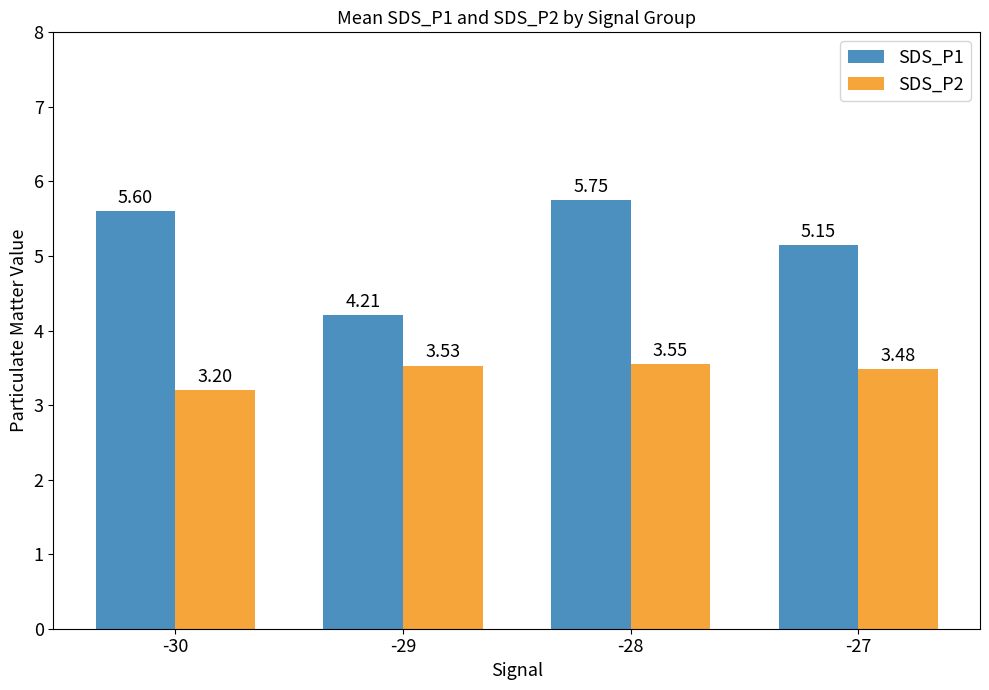

Is it true that SDS_P2 equals 4.7 at -28?

False